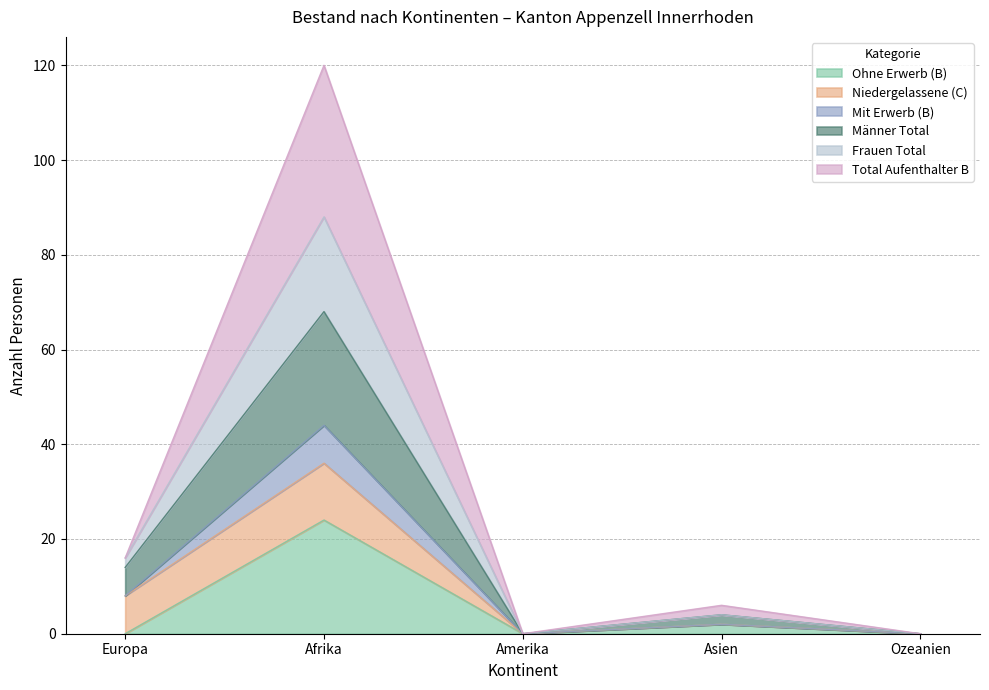

What is the value of the Ohne Erwerb (B) point at the 4th from the left?

2